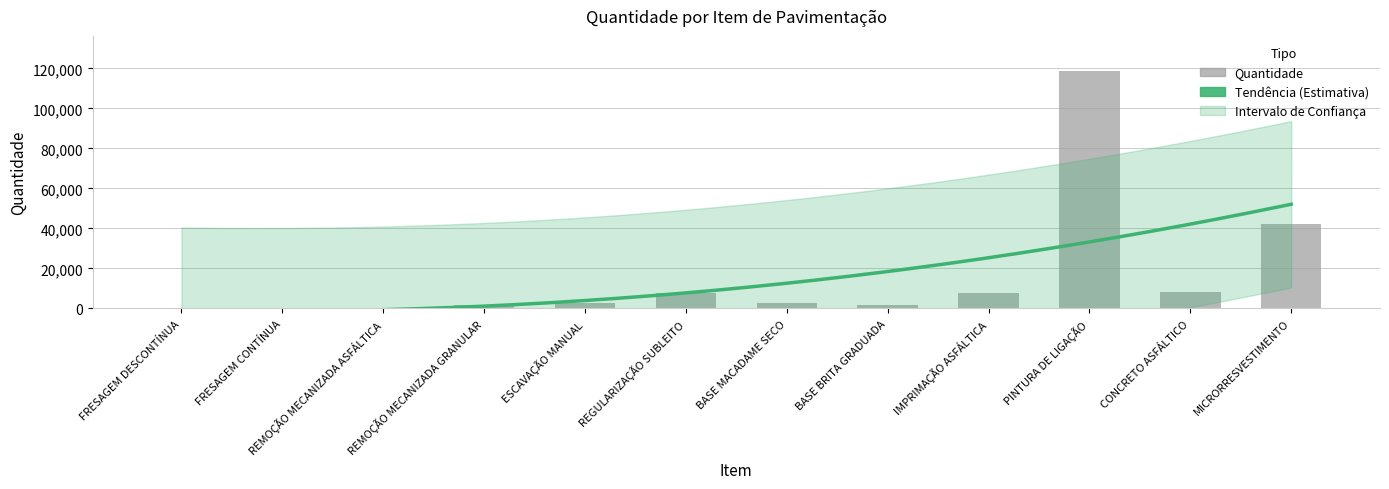

What is the change in value from FRESAGEM CONTÍNUA to REGULARIZAÇÃO SUBLEITO?

+7260